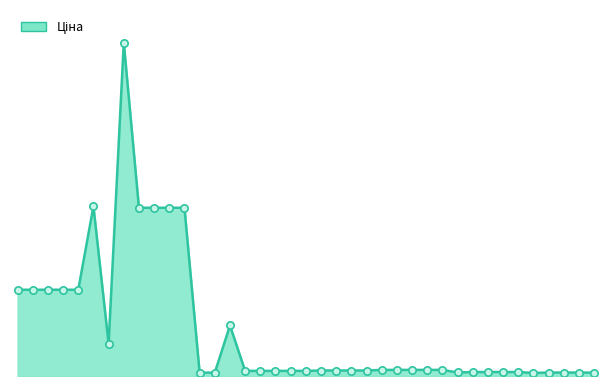

Is this an area chart (filled region under the line)?

Yes